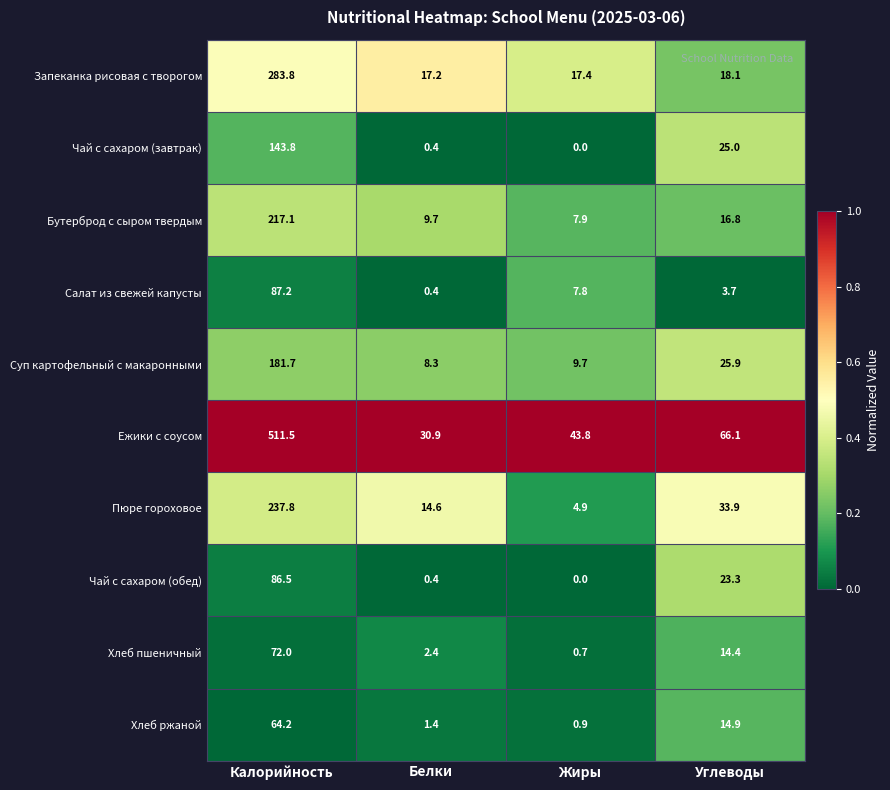

True or false: Хлеб ржаной has a value of 64.2 at Калорийность.

True